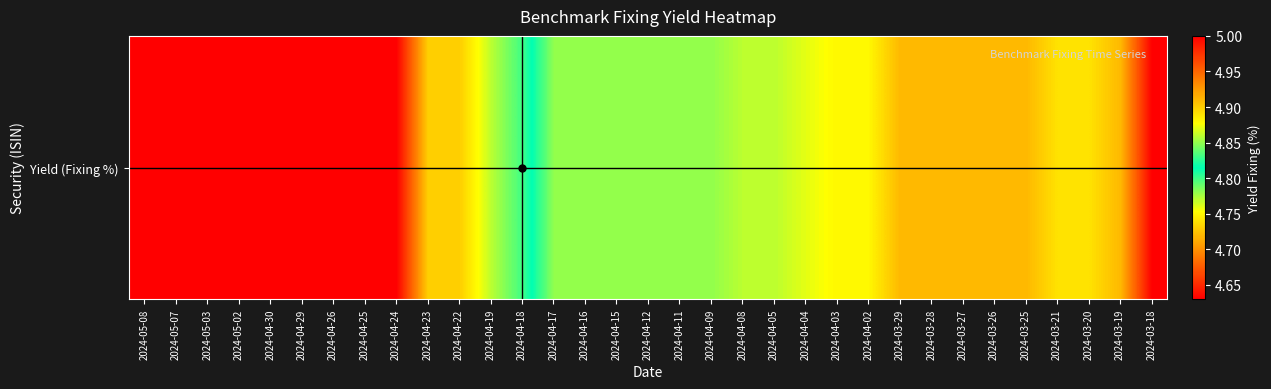

Which category has the lowest value across all series?

2024-05-08